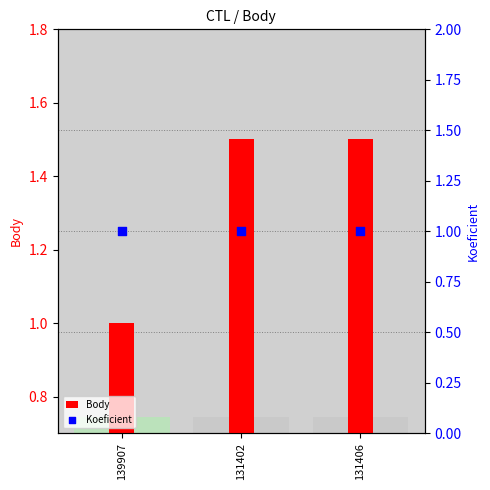

At which category is the sum across all series the highest?

131402